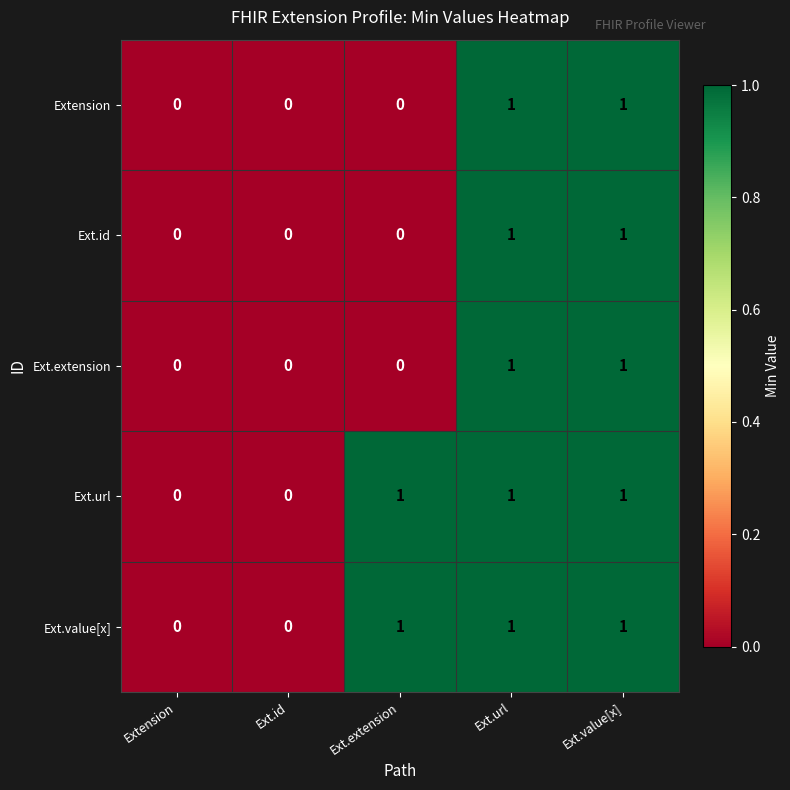

Count the Extension values in the range 0 to 1.

5